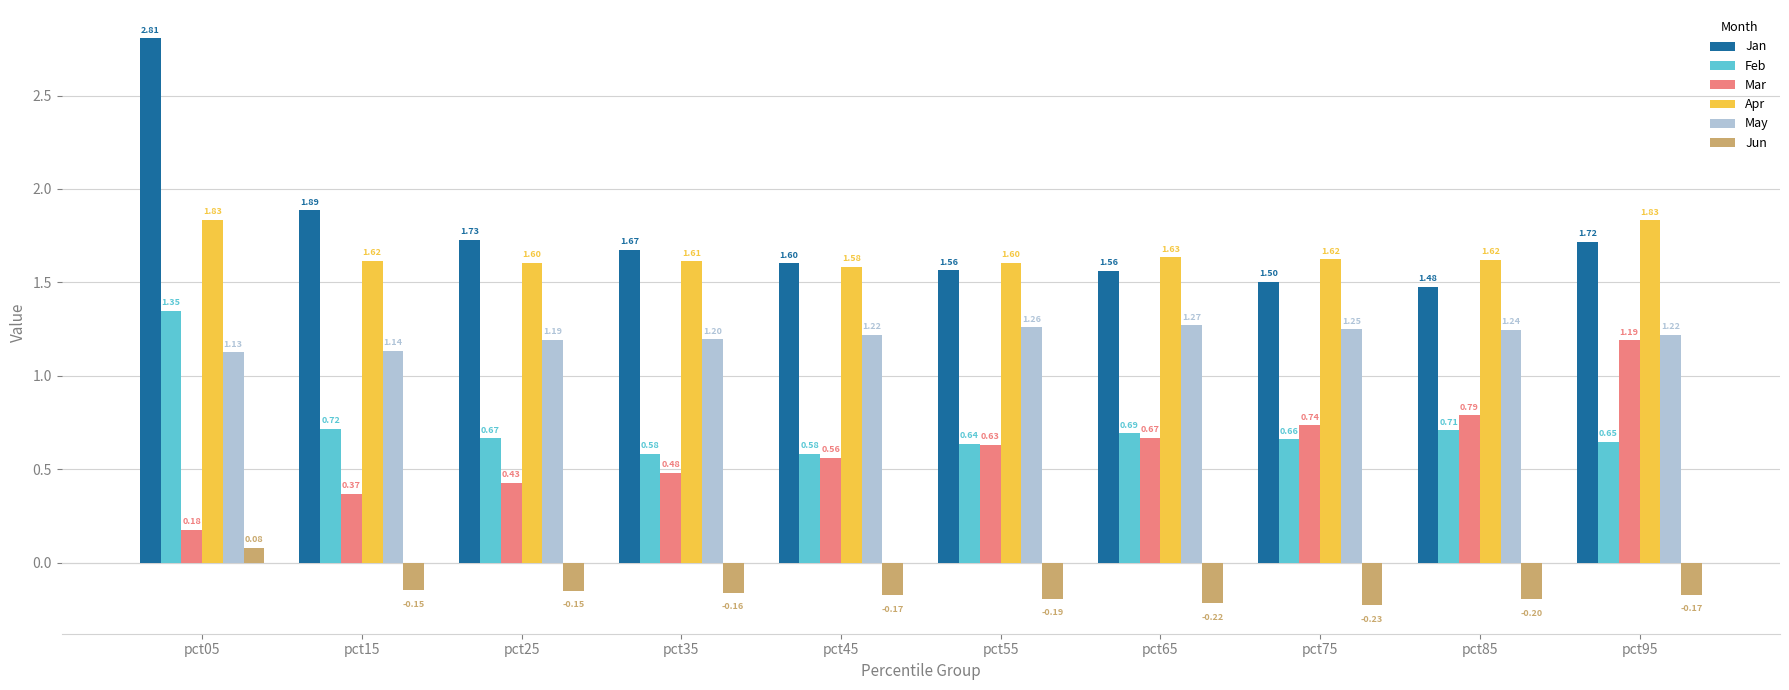

Which series has the largest range (max minus min)?

Jan